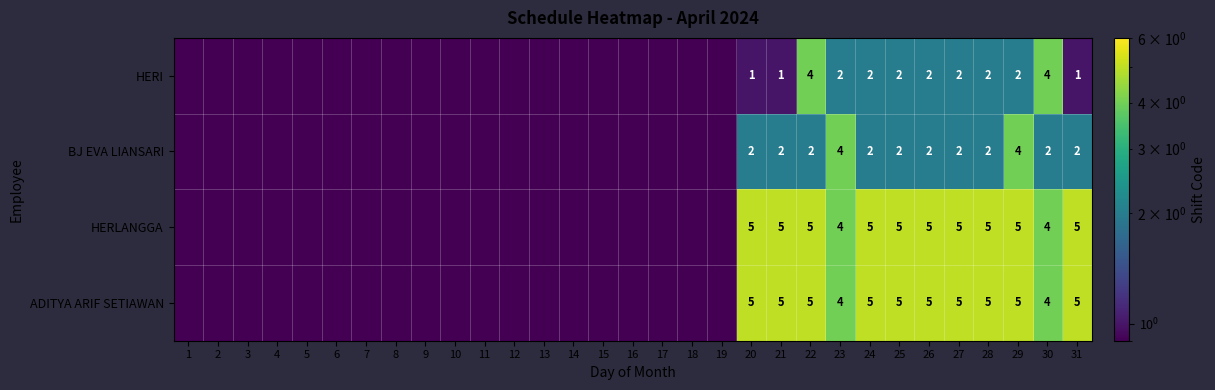

What is the sum of the ADITYA ARIF SETIAWAN values at 24 and 28?

10.0